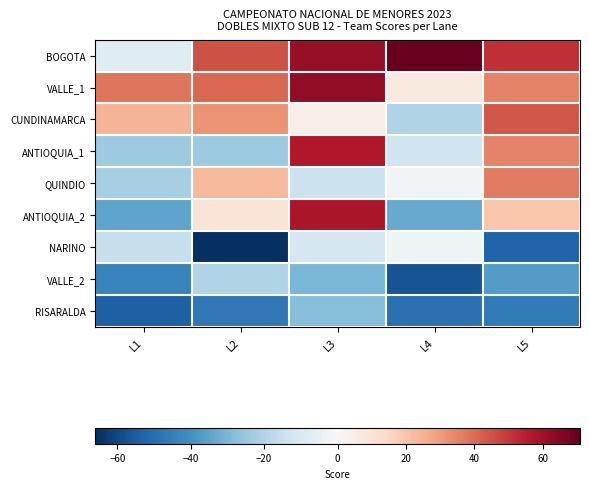

Reading right to left, extract all data points from this chart.

BOGOTA: L5=52.0	L4=71.0	L3=62.0	L2=45.0	L1=-8.0
VALLE_1: L5=35.0	L4=7.0	L3=63.0	L2=41.0	L1=38.0
CUNDINAMARCA: L5=44.0	L4=-20.0	L3=4.0	L2=32.0	L1=24.0
ANTIOQUIA_1: L5=35.0	L4=-13.0	L3=57.0	L2=-24.0	L1=-24.0
QUINDIO: L5=37.0	L4=-2.0	L3=-14.0	L2=23.0	L1=-22.0
ANTIOQUIA_2: L5=20.0	L4=-33.0	L3=58.0	L2=9.0	L1=-35.0
NARINO: L5=-53.0	L4=-3.0	L3=-11.0	L2=-66.0	L1=-15.0
VALLE_2: L5=-37.0	L4=-57.0	L3=-30.0	L2=-20.0	L1=-44.0
RISARALDA: L5=-46.0	L4=-49.0	L3=-28.0	L2=-47.0	L1=-54.0